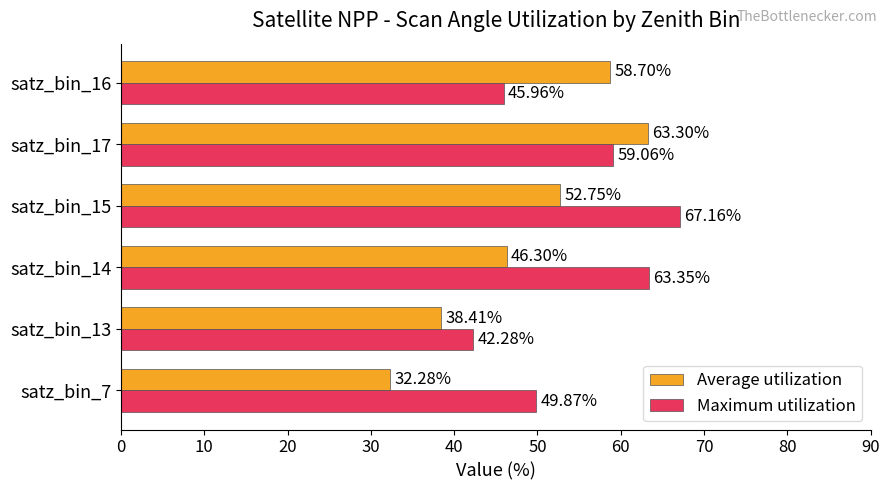

What is the sum of the Average utilization values at satz_bin_15 and satz_bin_7?

85.0